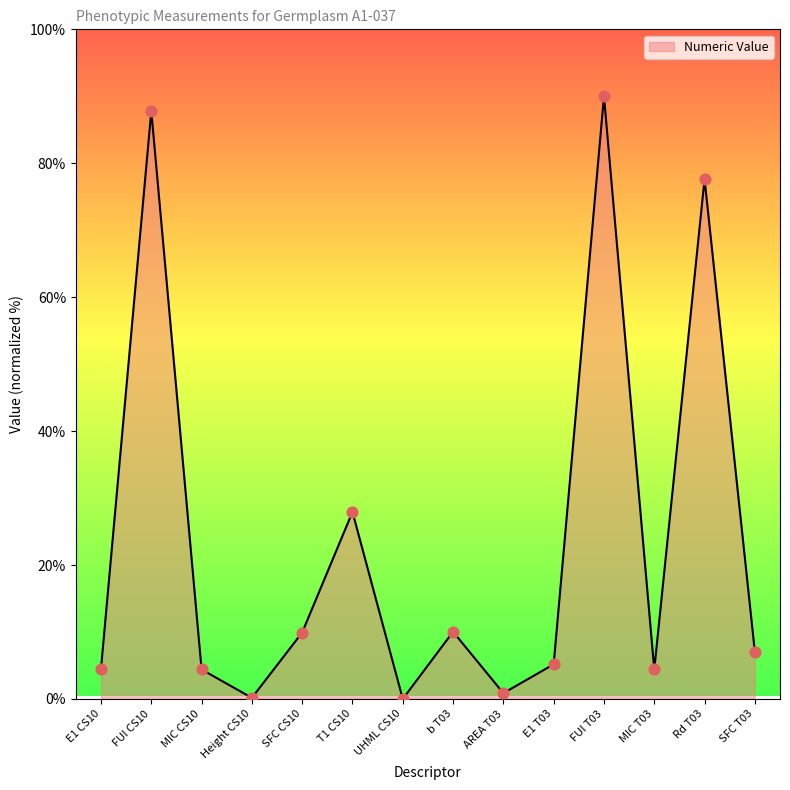

What is the ratio of the value at Rd T03 to the value at SFC CS10?

7.8